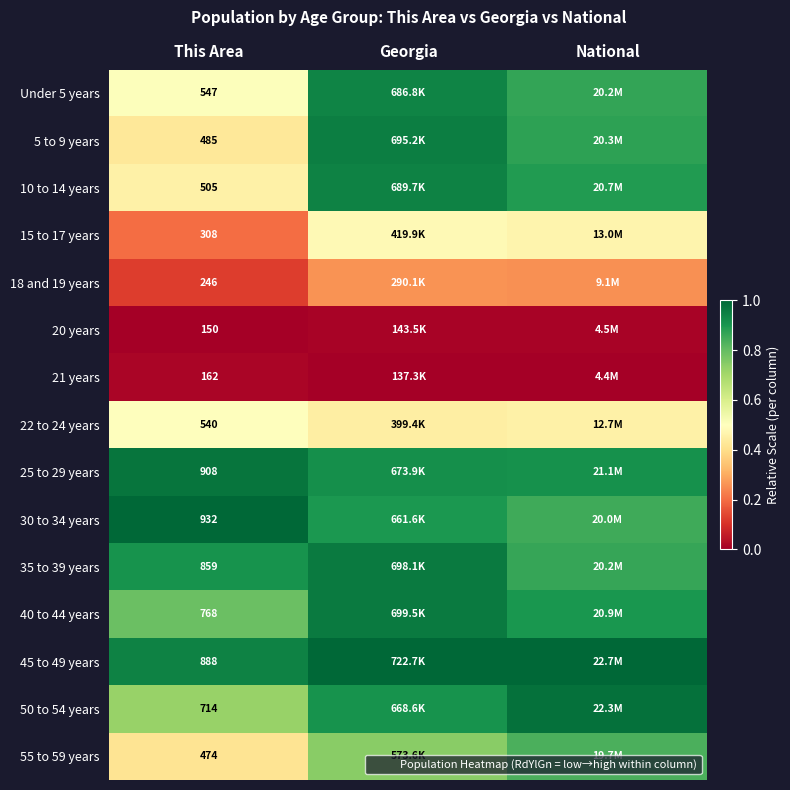

The 35 to 39 years series shows 0.9 at National. True or false?

True